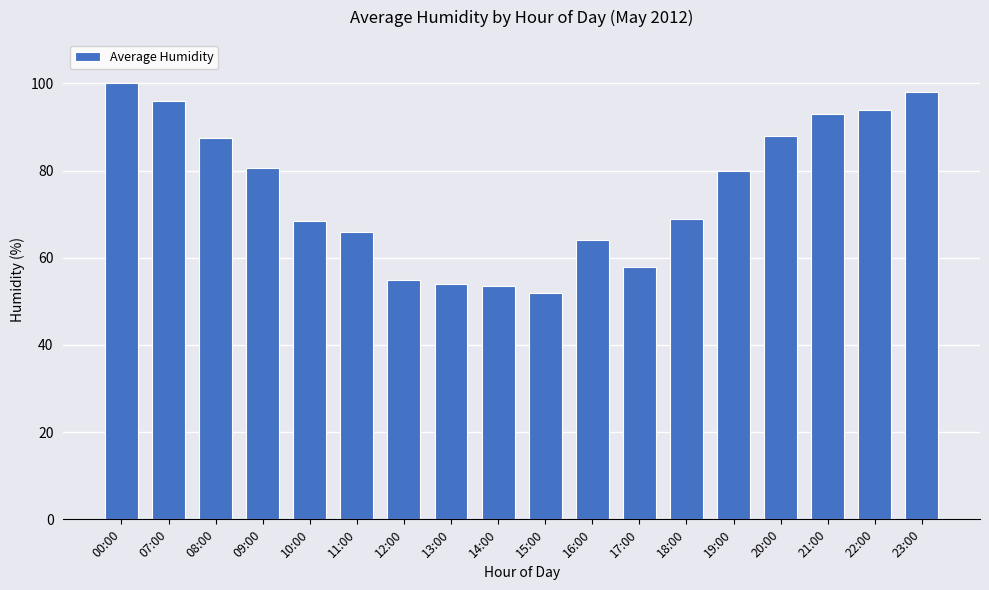

What is the ratio of the value at 19:00 to the value at 20:00?

0.9